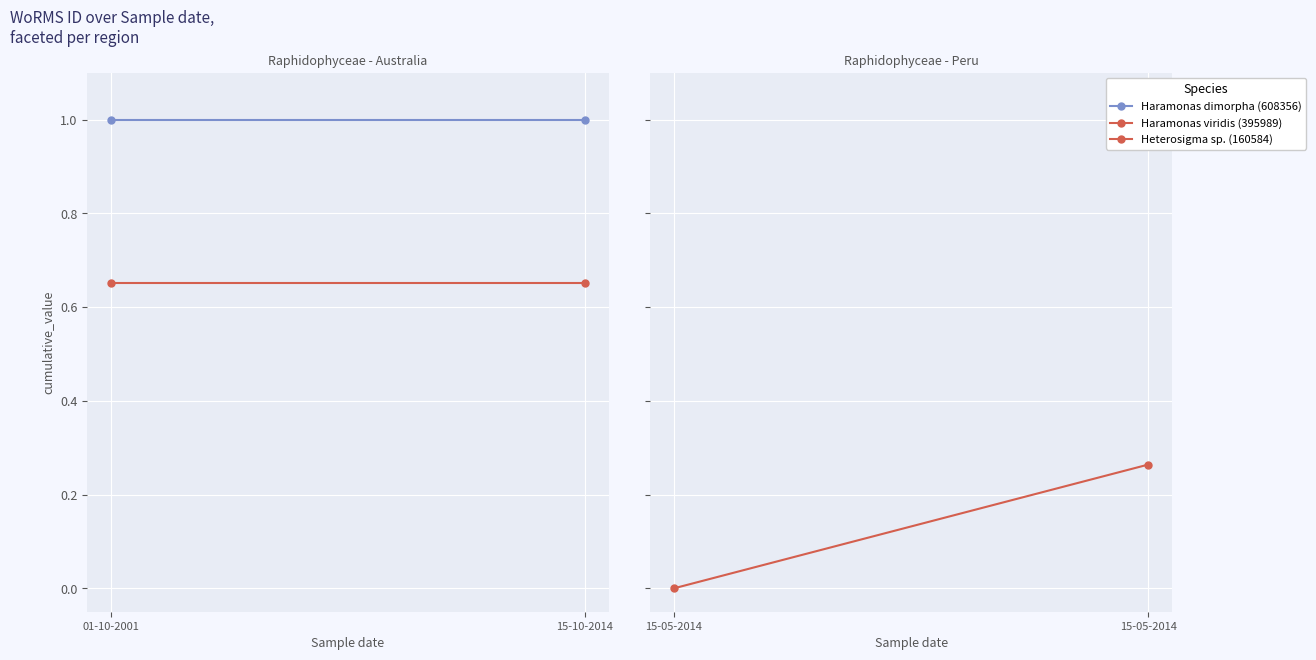

At how many categories does at least one series exceed 0?

2